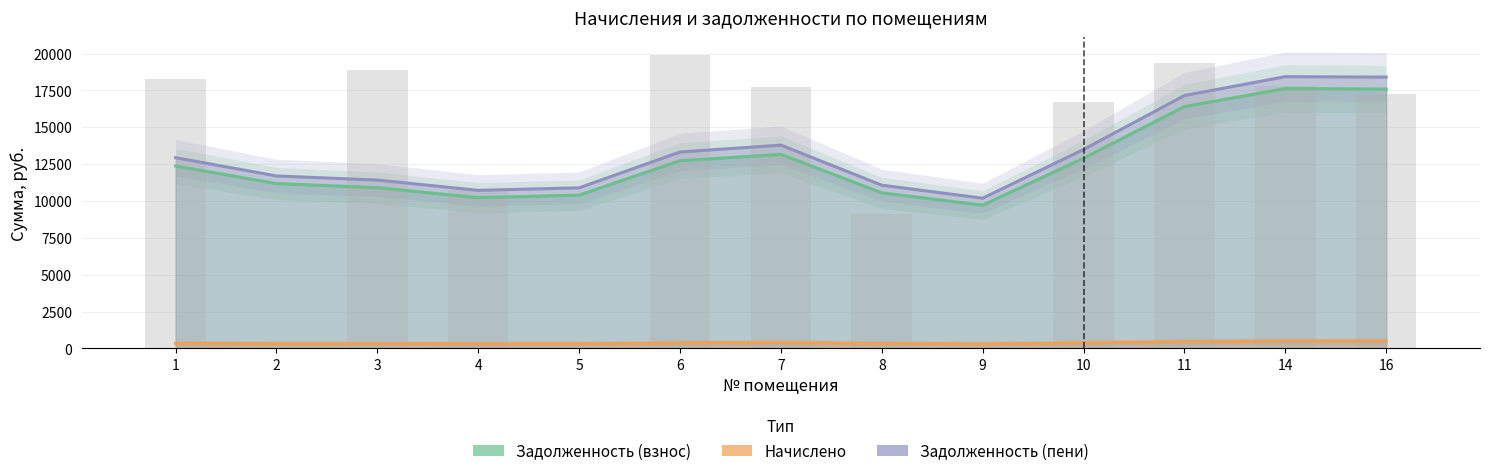

At which label does Начислено first exceed 346?

1